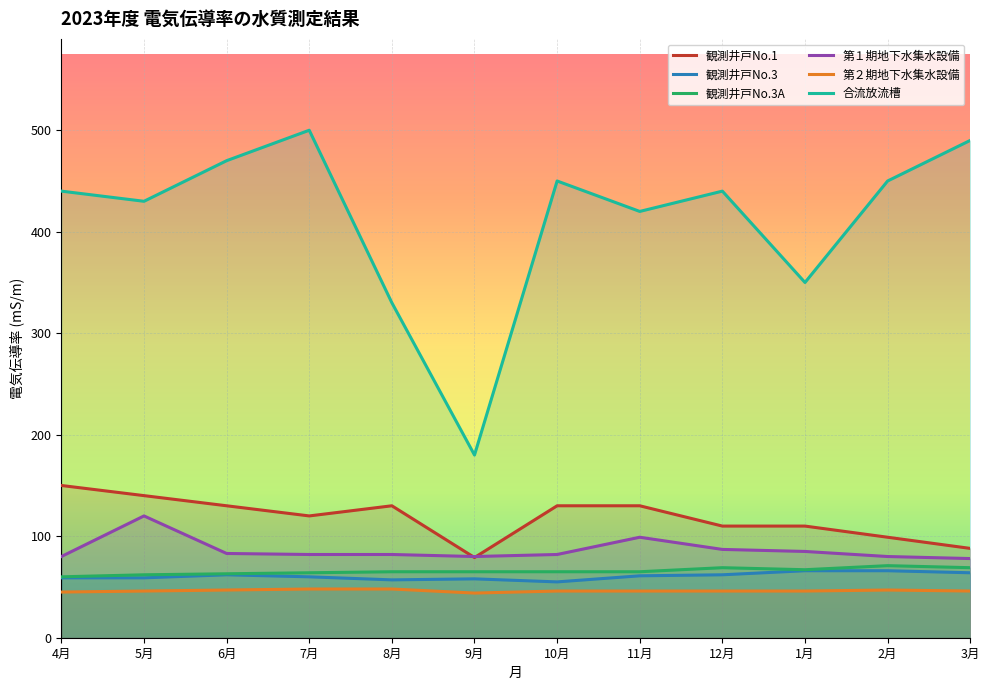

Which category has the lowest value in the 第２期地下水集水設備 series?

9月